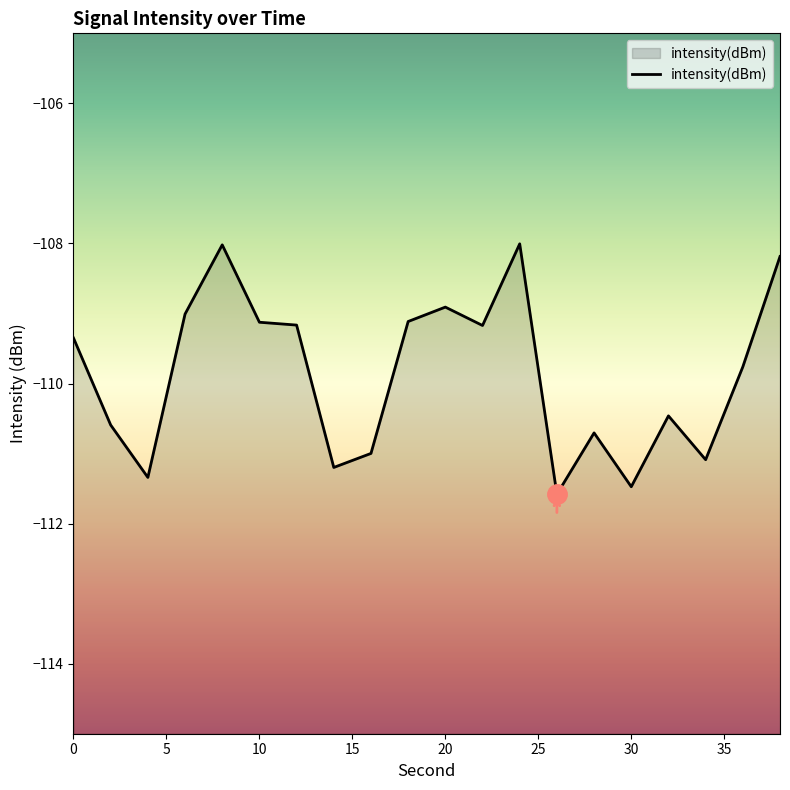

True or false: the data shows -109.4 at 0.

True